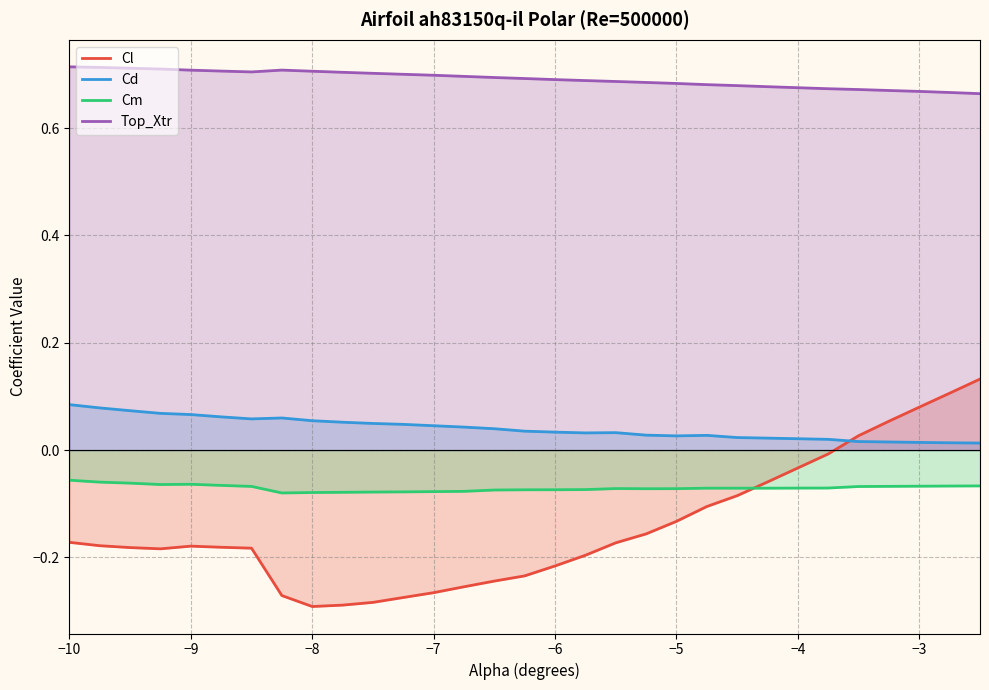

What is the value of the Cl point at the 13th from the left?

-0.3